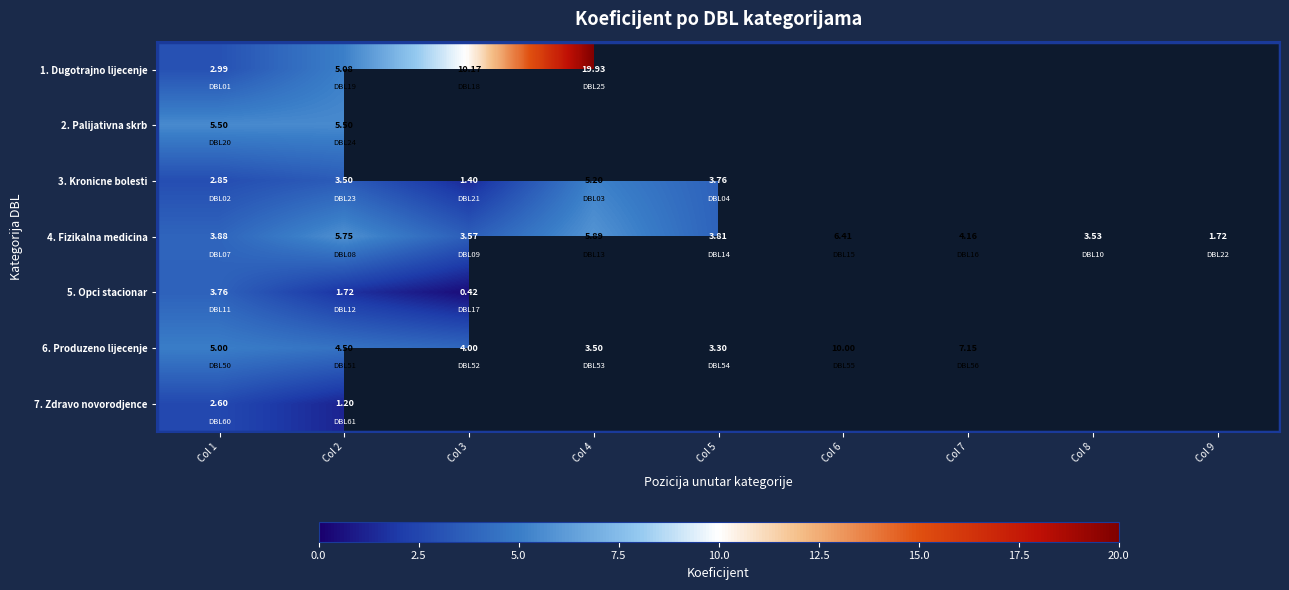

The 1. Dugotrajno lijecenje series shows 3.0 at Col 1. True or false?

True